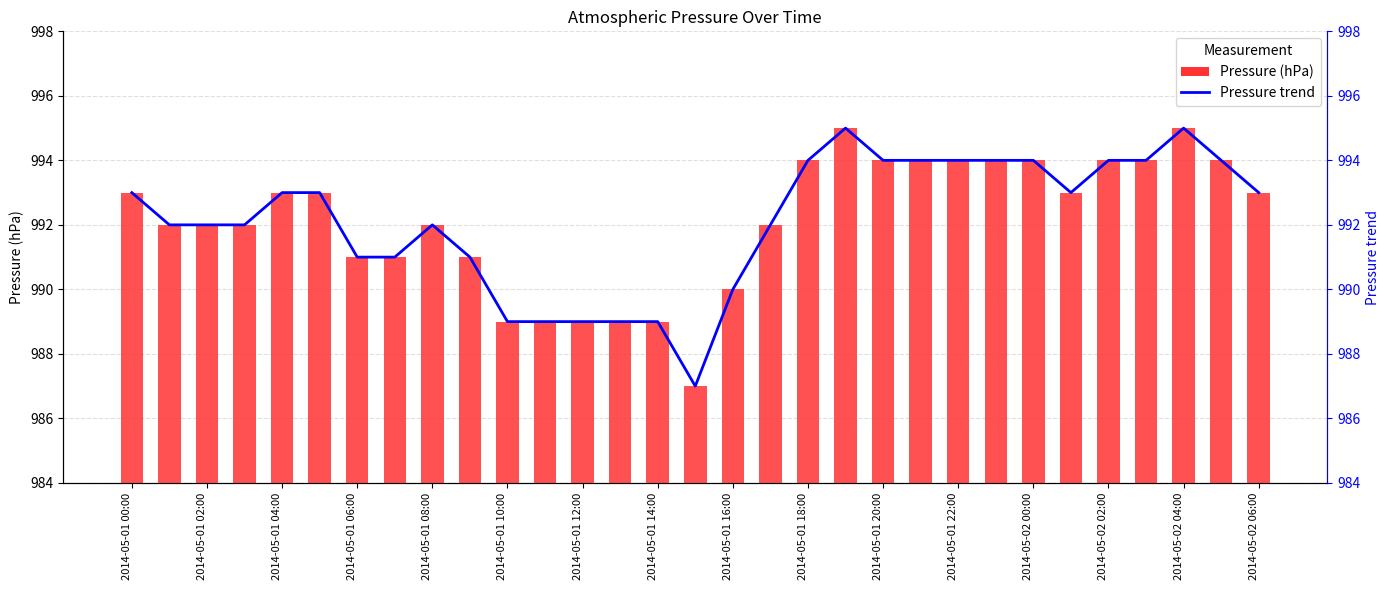

What is the label of the 12th bar from the right?

19